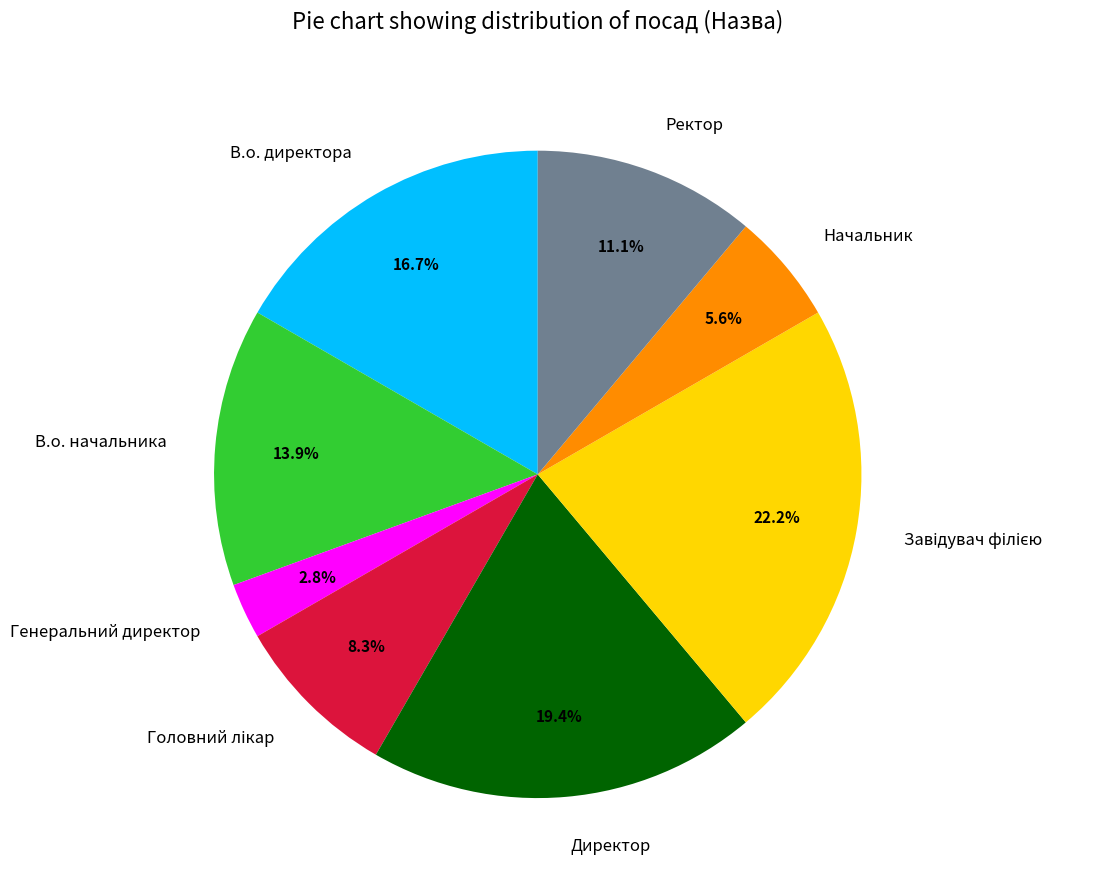

What percentage is the В.о. директора slice, to the nearest percent?

17%